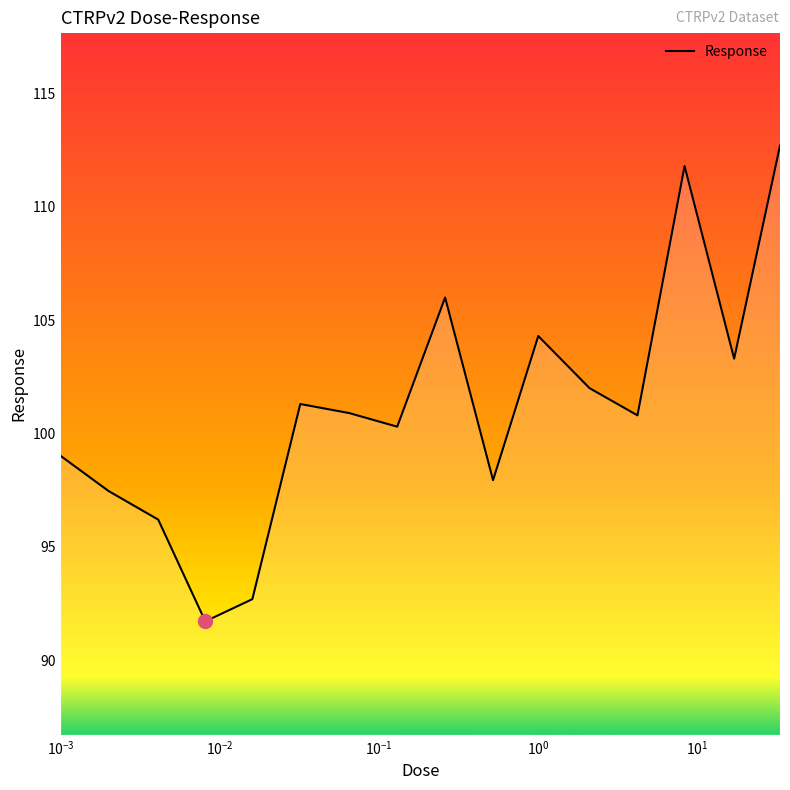

How many categories are shown in the chart?

16